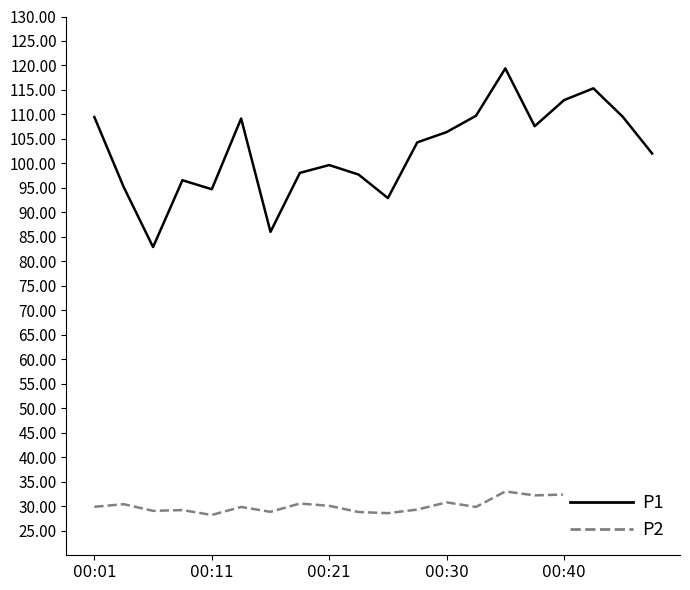

True or false: P2 and P1 intersect in this chart.

False